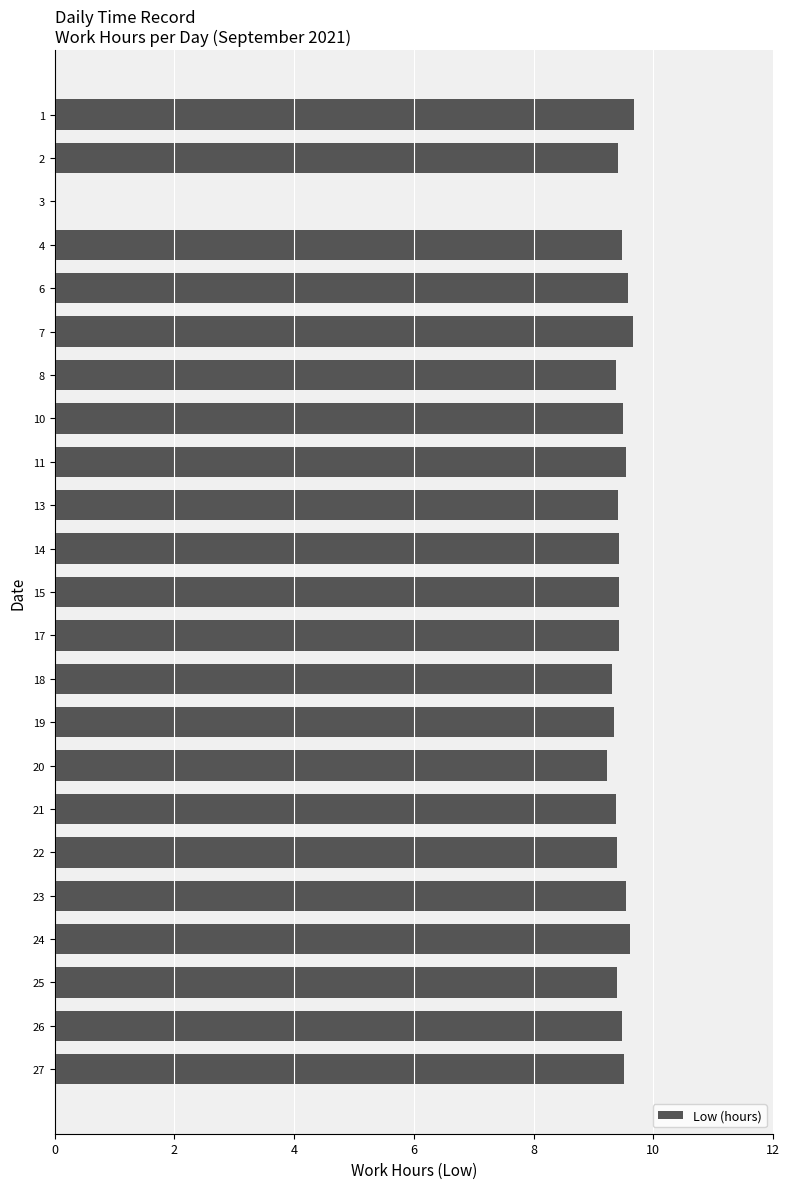

Approximately how many times larger is the value at 24 compared to 19?

1.0